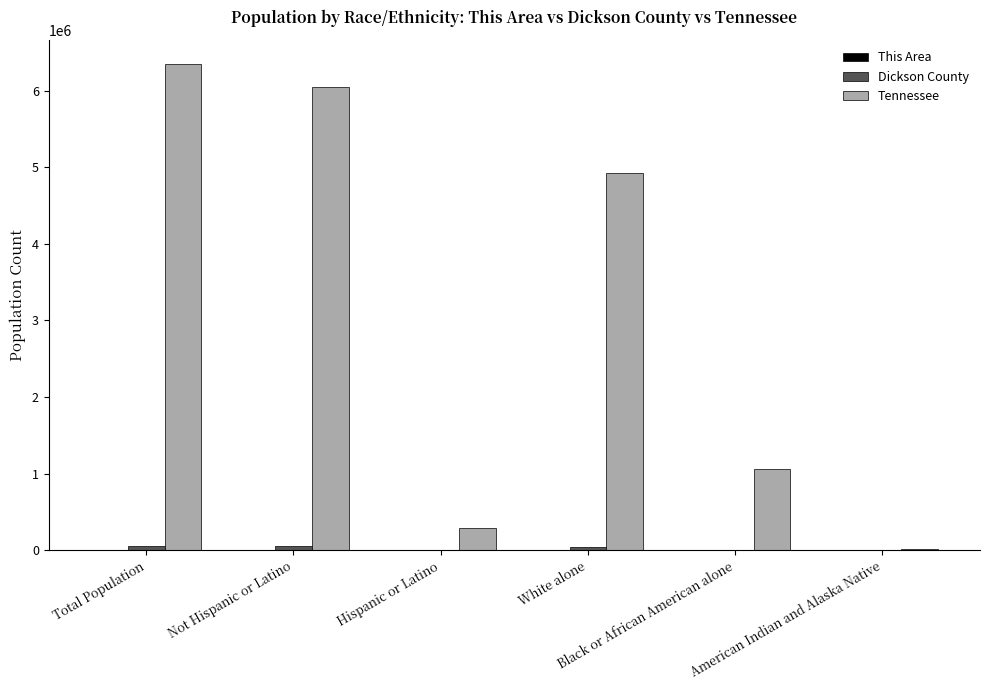

Does the chart contain stacked bars?

No